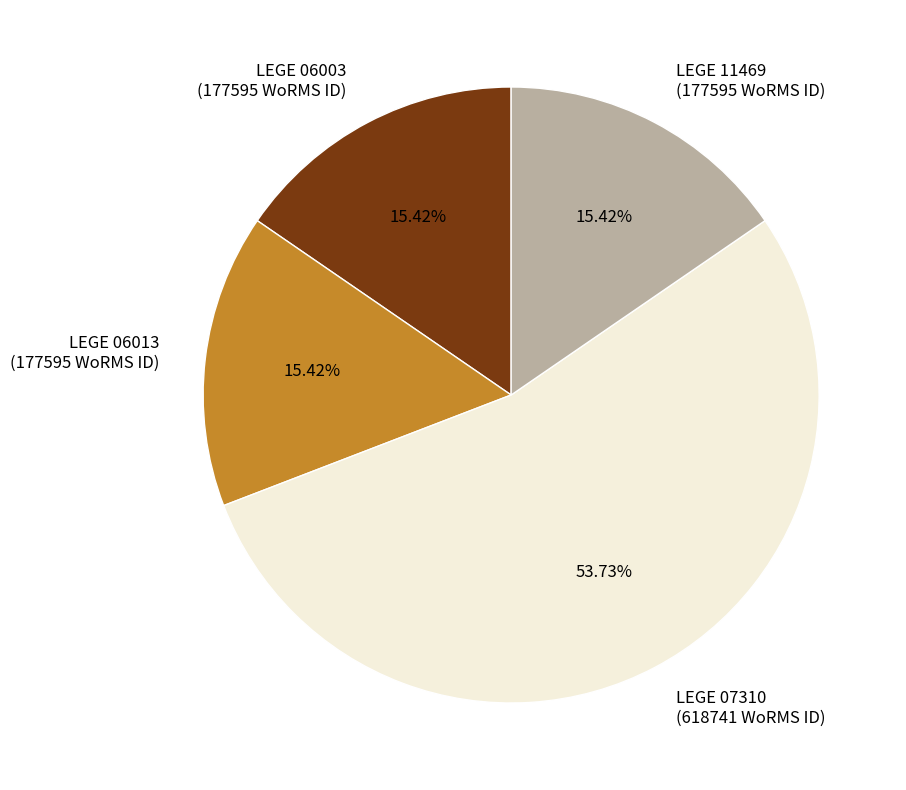

True or false: LEGE 06013 accounts for 15% of the total.

True